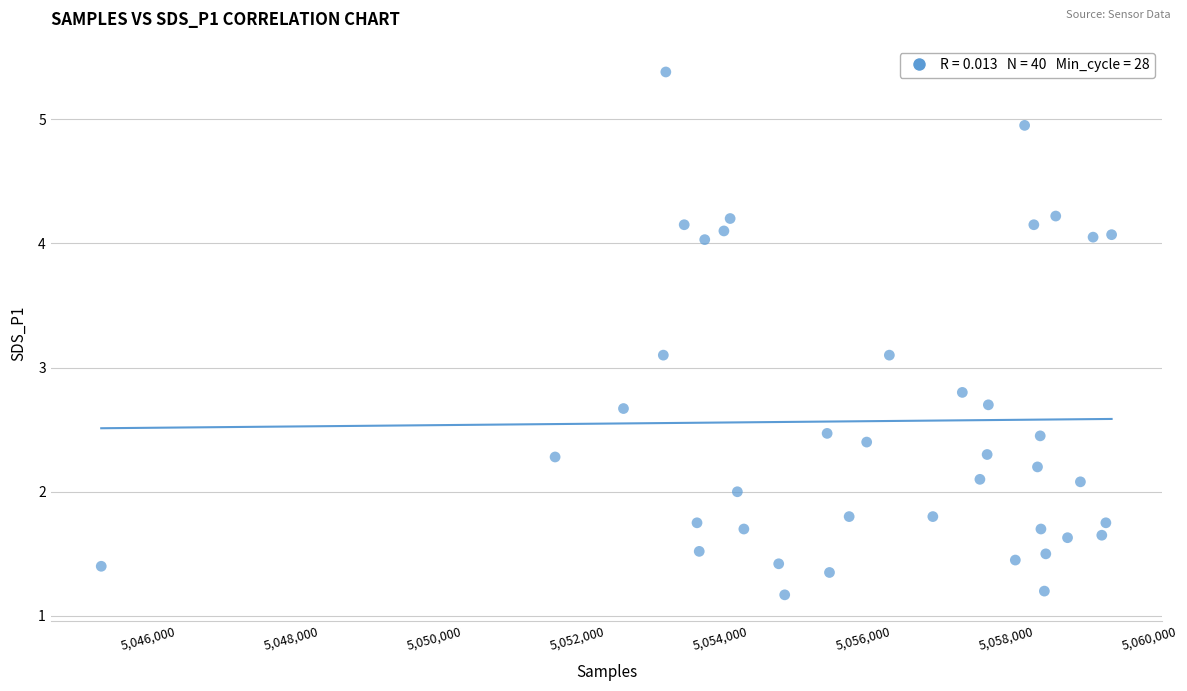

What is the range of X values (max minus min)?

14125.0